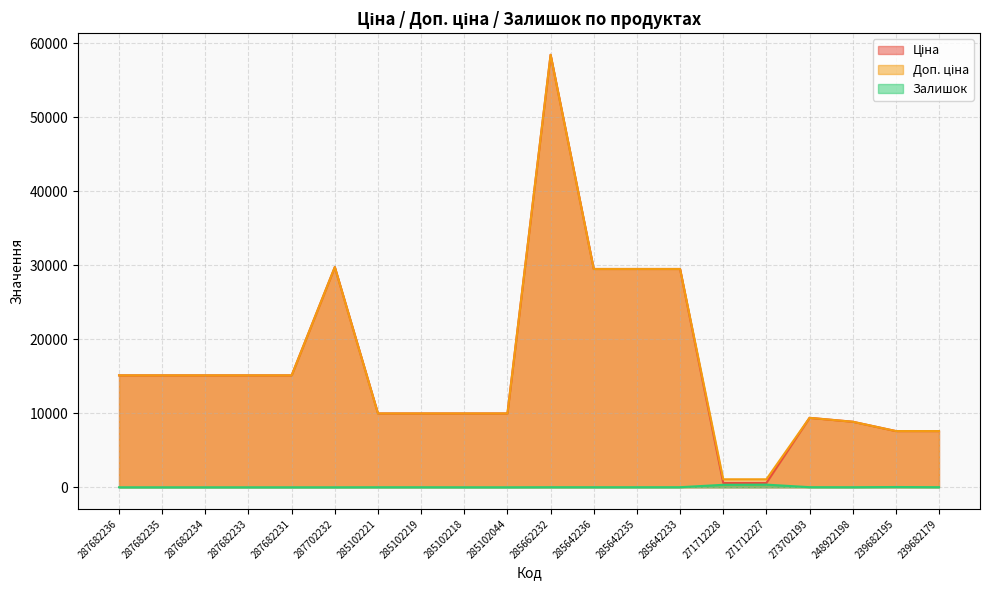

The Залишок series shows 17.0 at 273702193. True or false?

True